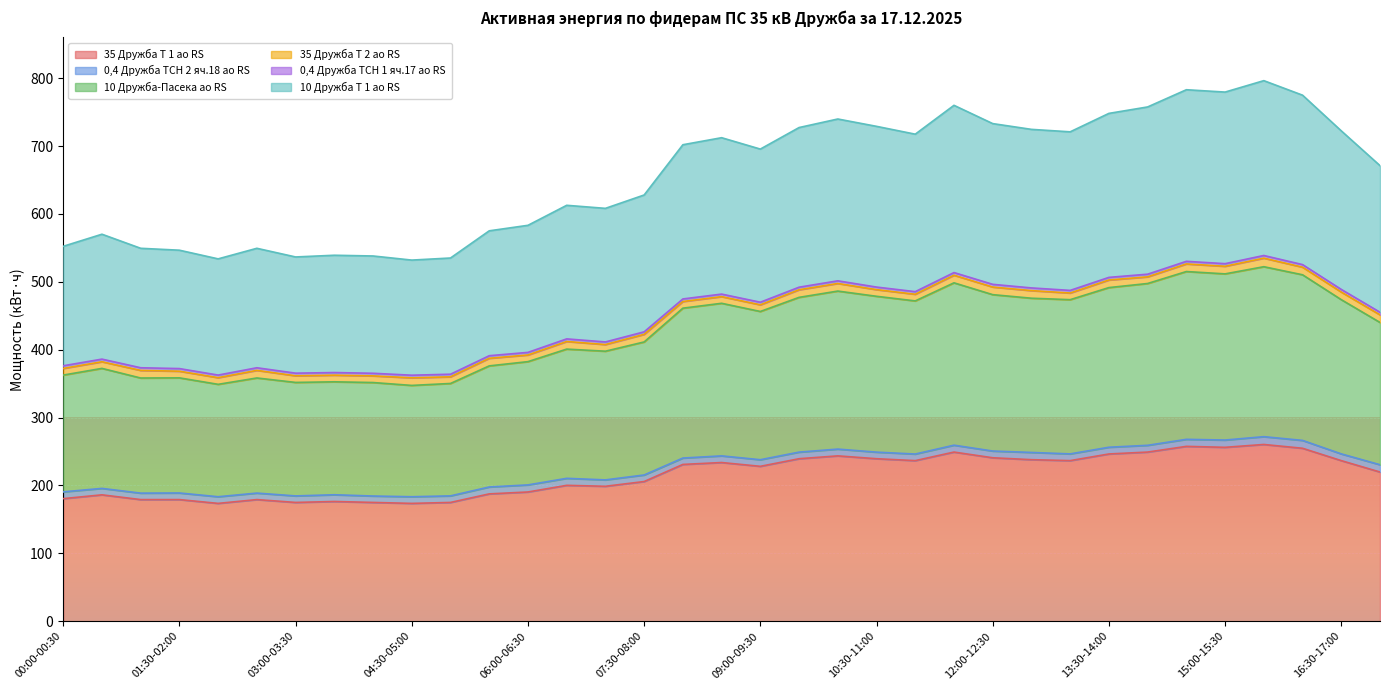

The value of 35 Дружба Т 1 ао RS at 00:00-00:30 is 180.6. True or false?

True